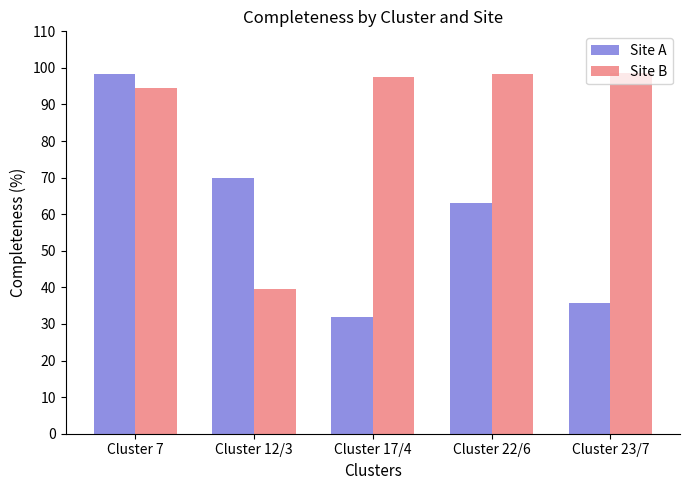

What is the value of the Site B bar at the 4th from the left?

98.4